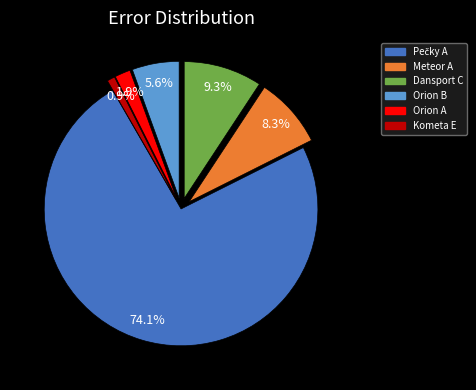

To the nearest percent, what percentage of the pie is Dansport C?

9%